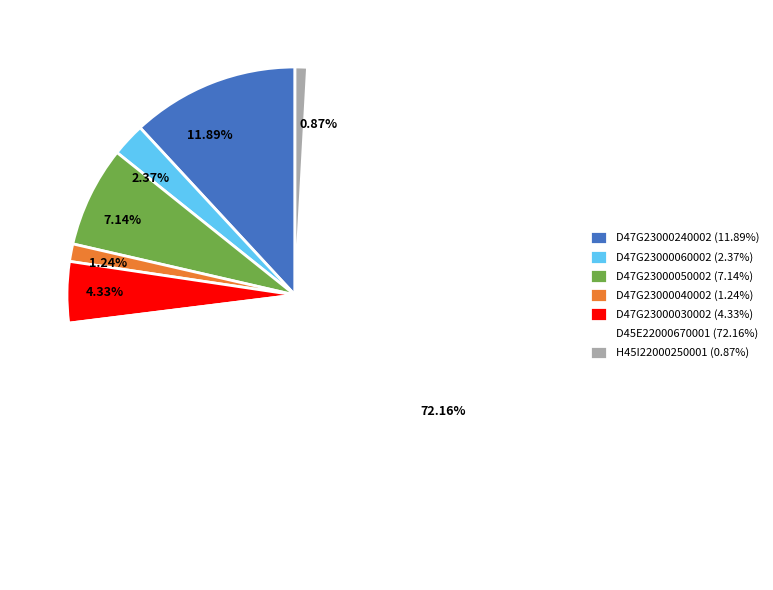

What is the largest slice in the pie chart?

D45E22000670001